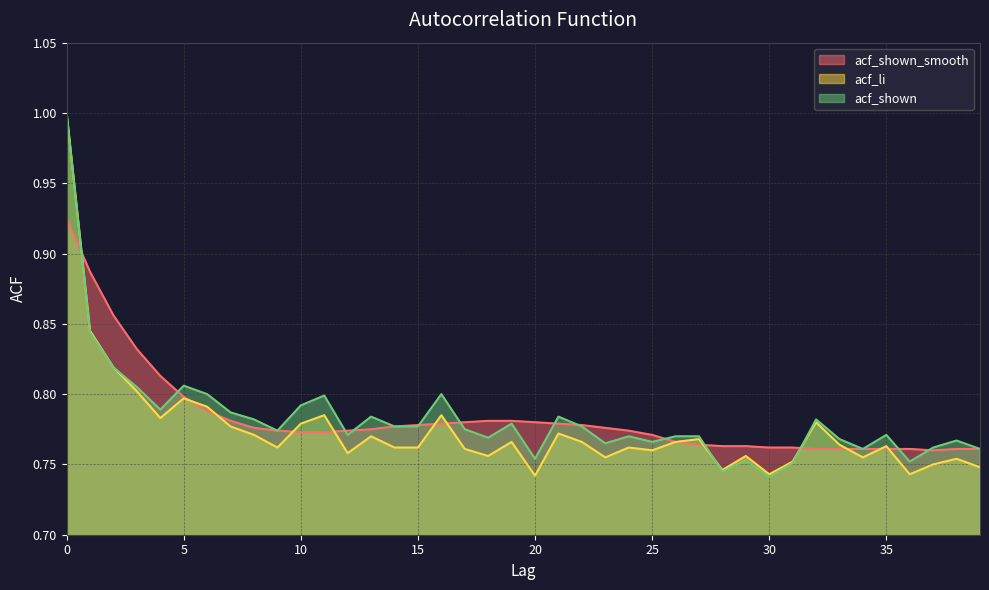

How many distinct data groups are displayed?

3